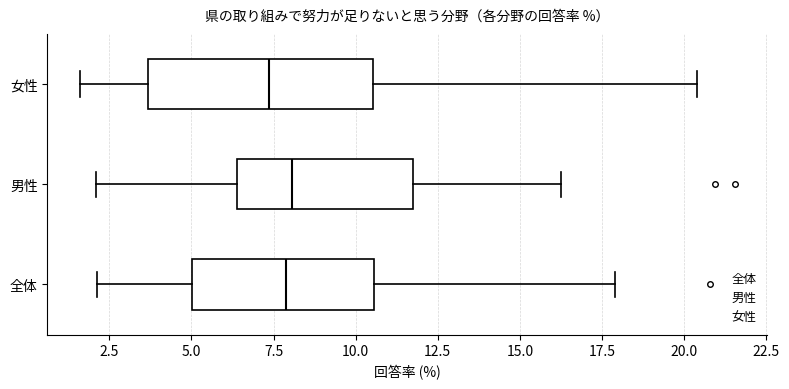

Reading bottom to top, transcribe this box plot: for each box, give where its median line is, the range the box spans, and where its two whiskers end, as read against the x-axis. The values are not printed on the chart, so give them approximately, as read against the axis.

全体: median 8.0, box 5.0 to 10.5, whiskers 2.0 to 18.0
男性: median 8.0, box 6.5 to 11.5, whiskers 2.0 to 16.5
女性: median 7.5, box 3.5 to 10.5, whiskers 1.5 to 20.5